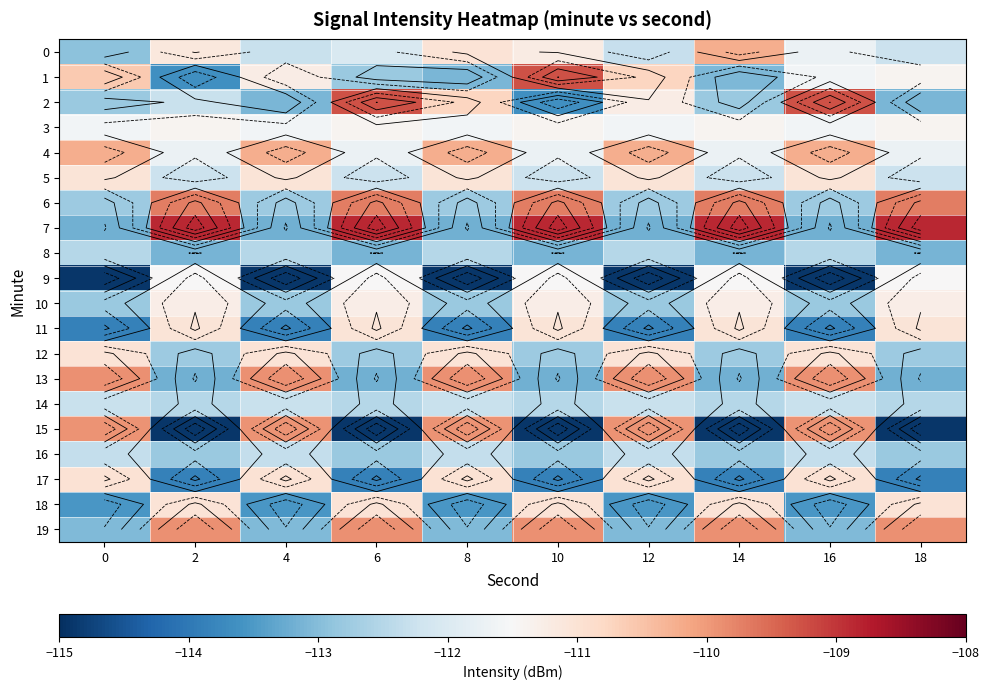

Which has a higher value, 2 or 14?

14